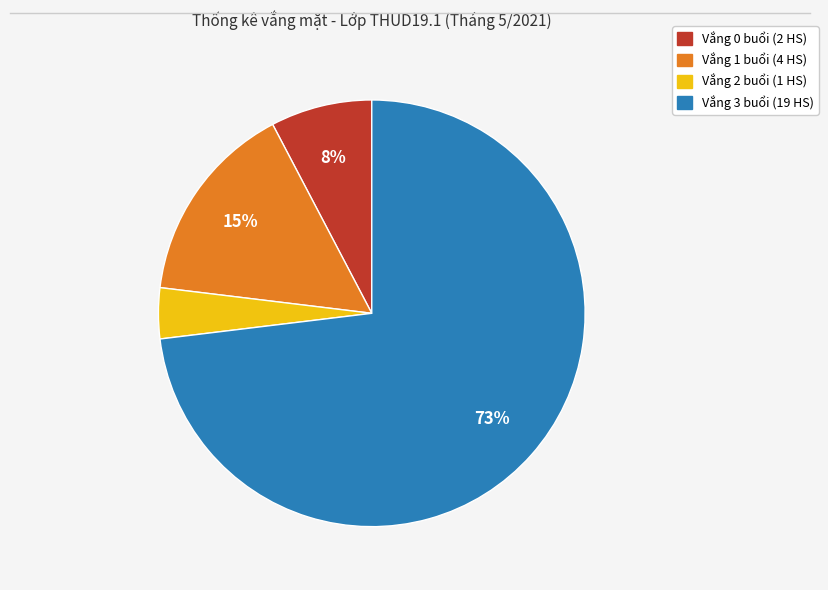

Is there any slice that represents more than half of the pie?

Yes